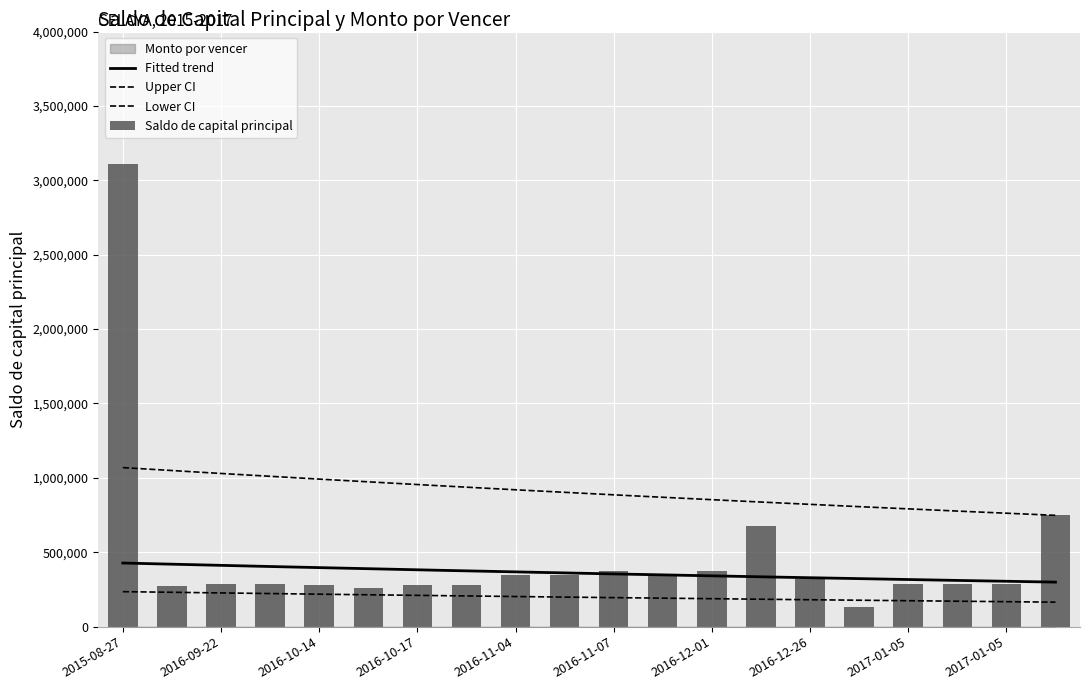

Which category has the highest value across all series?

2015-08-27